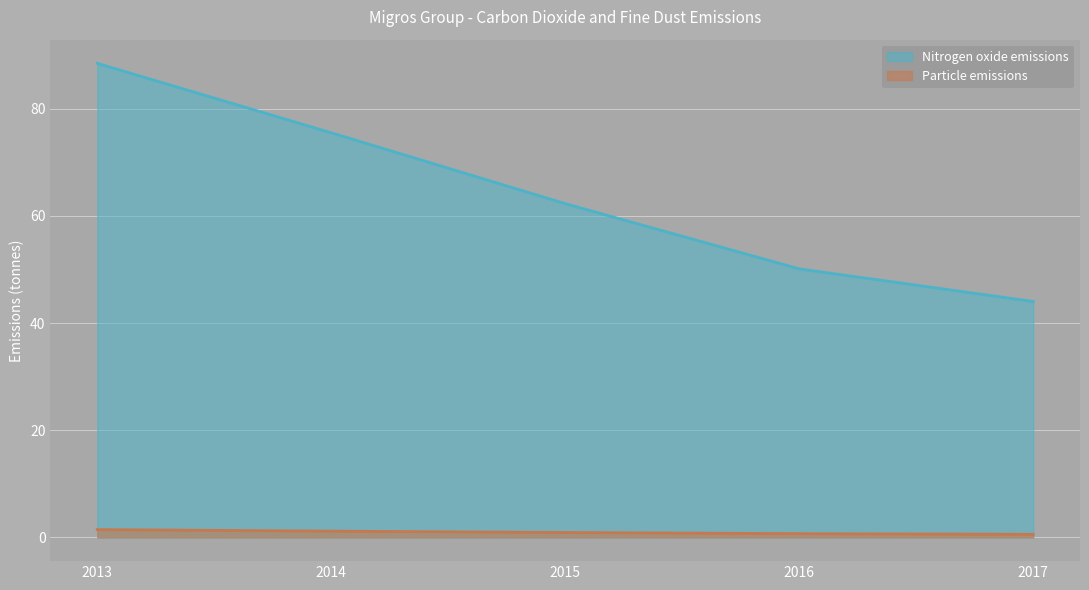

What is the difference between the highest and lowest values at 2014?

74.3